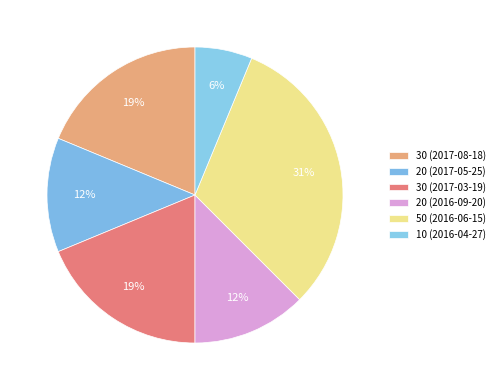

Combined, do 30 (2017-08-18) and 50 (2016-06-15) account for over 50%?

No